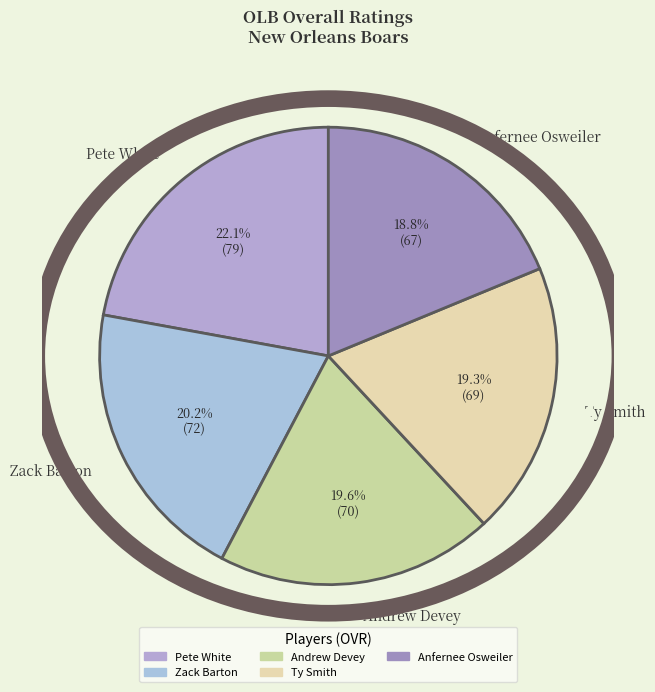

How many slices are in this pie chart?

5